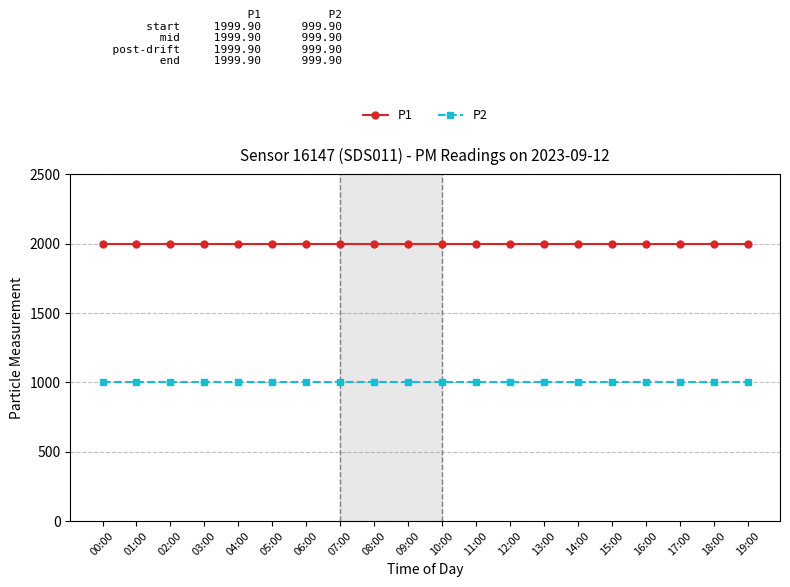

Which series has the largest total across all categories?

P1